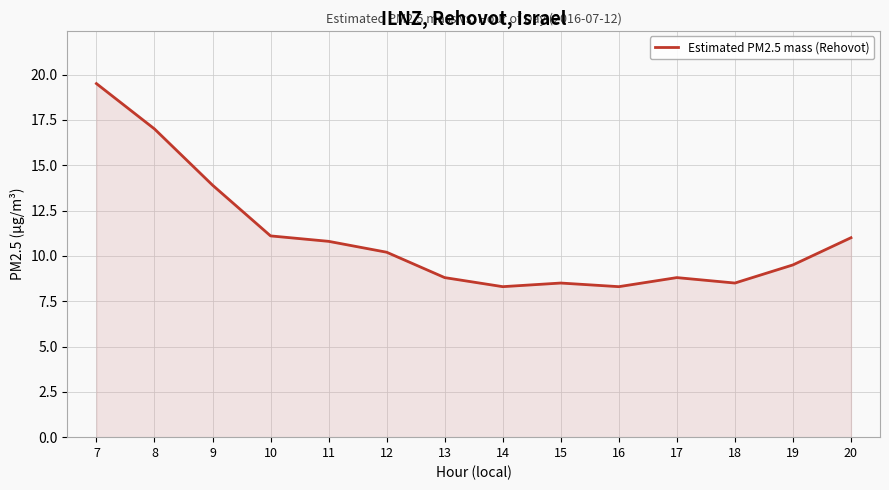

At which category does the data reach its first local valley?

14